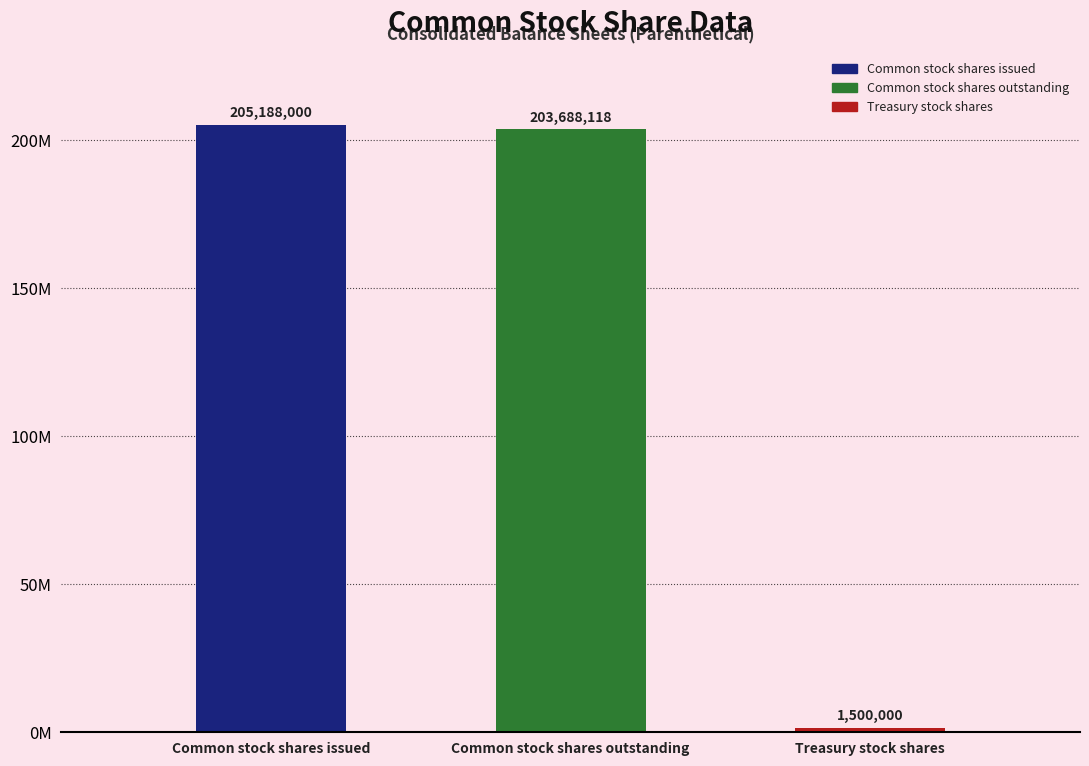

How many data points are less than 203688118?

1